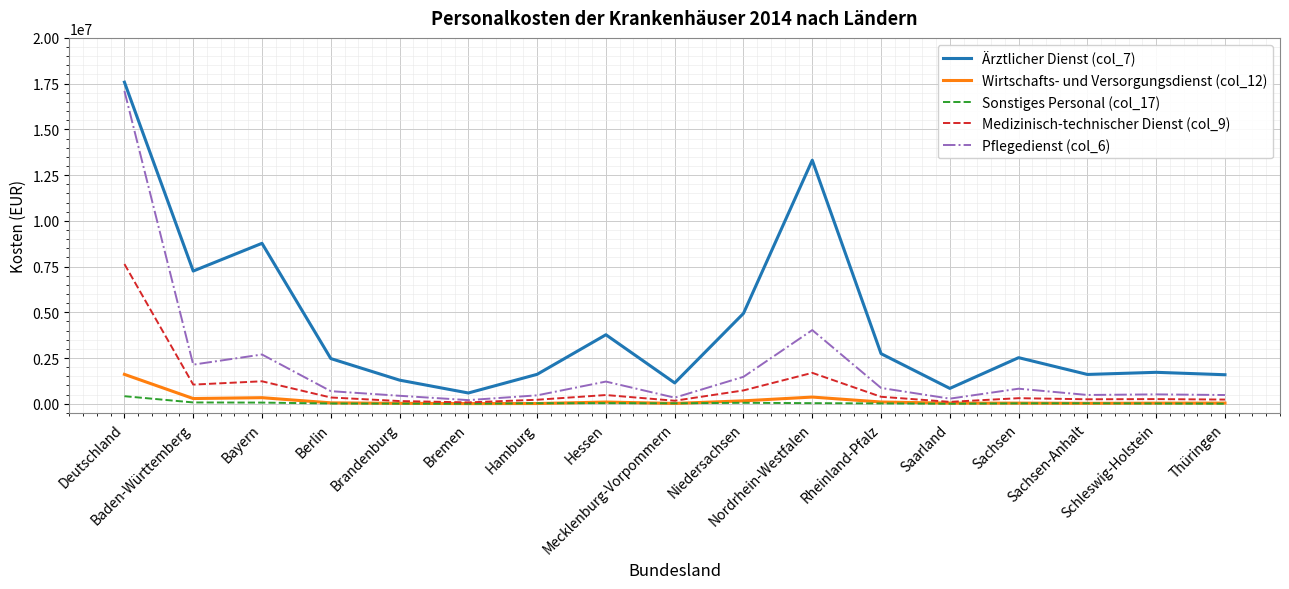

What are all the series names shown in the legend?

Ärztlicher Dienst (col_7), Wirtschafts- und Versorgungsdienst (col_12), Sonstiges Personal (col_17), Medizinisch-technischer Dienst (col_9), Pflegedienst (col_6)